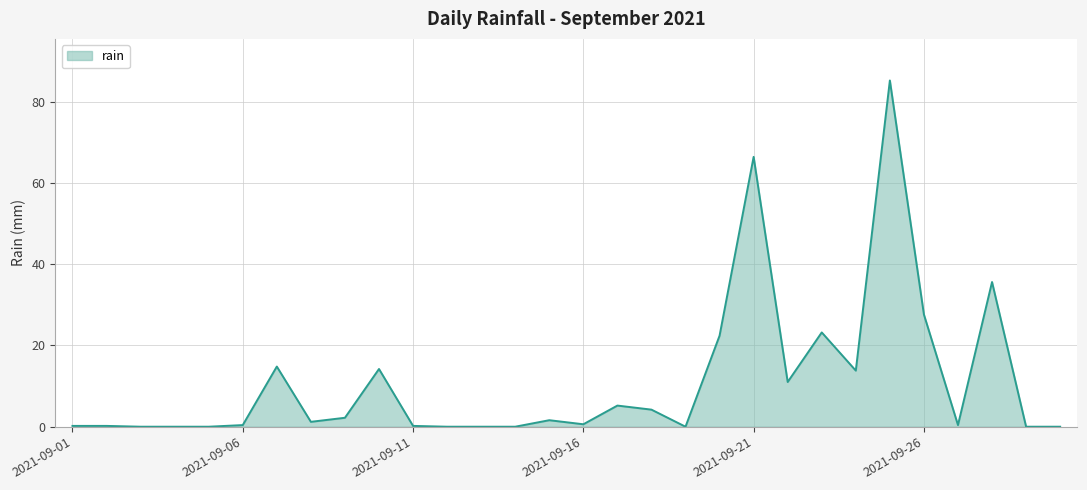

What is the difference between the maximum and minimum values?

85.2